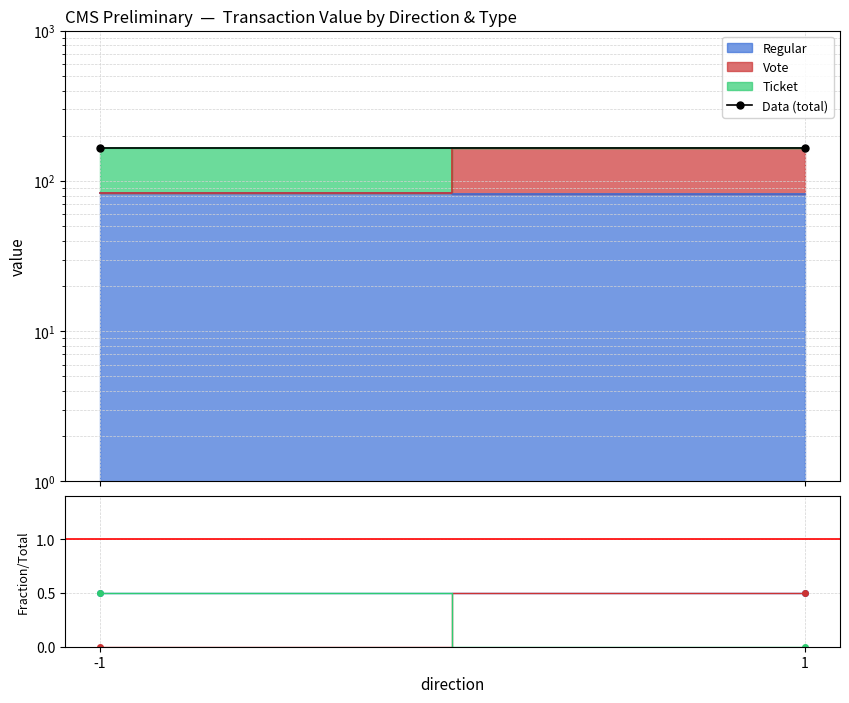

What is the sum of all Vote values?

0.5